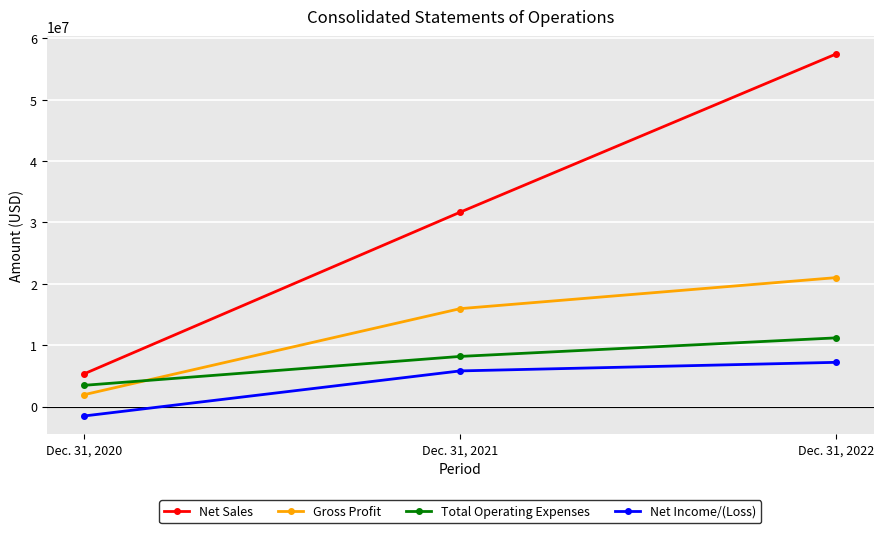

Is it true that Net Sales equals 31656932 at Dec. 31, 2021?

True